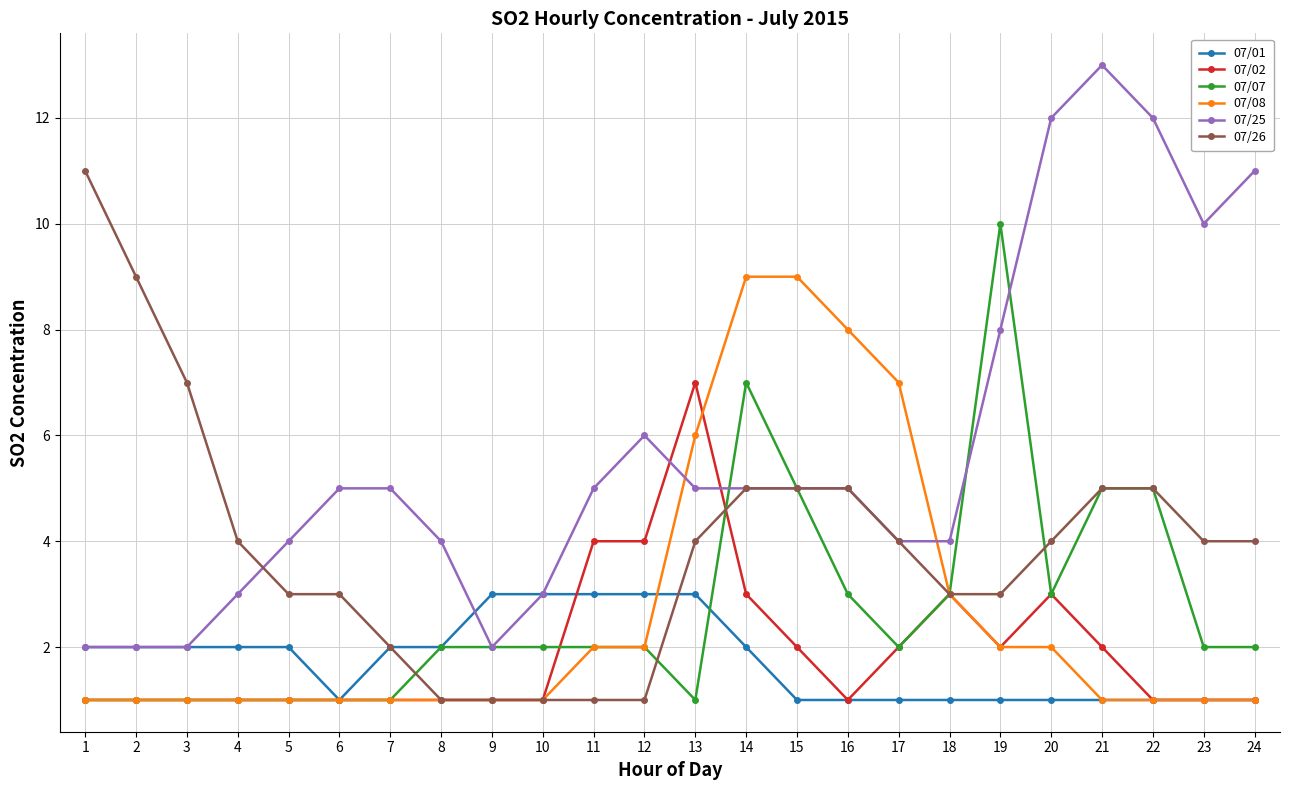

List the series in order of their peak value, highest first.

07/25, 07/26, 07/07, 07/08, 07/02, 07/01